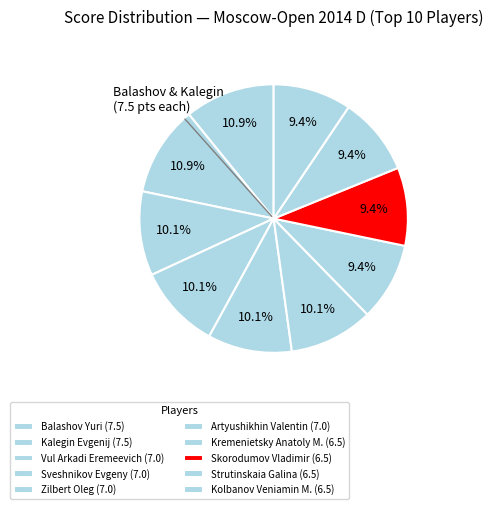

Is it true that Zilbert Oleg is 1% of the pie?

False